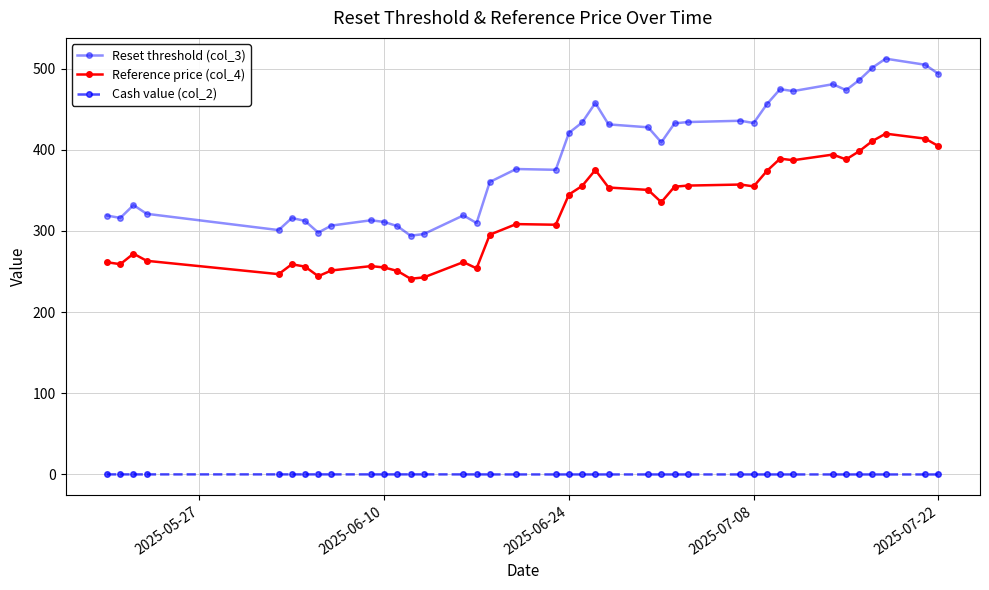

Count the number of categories in the chart.

39